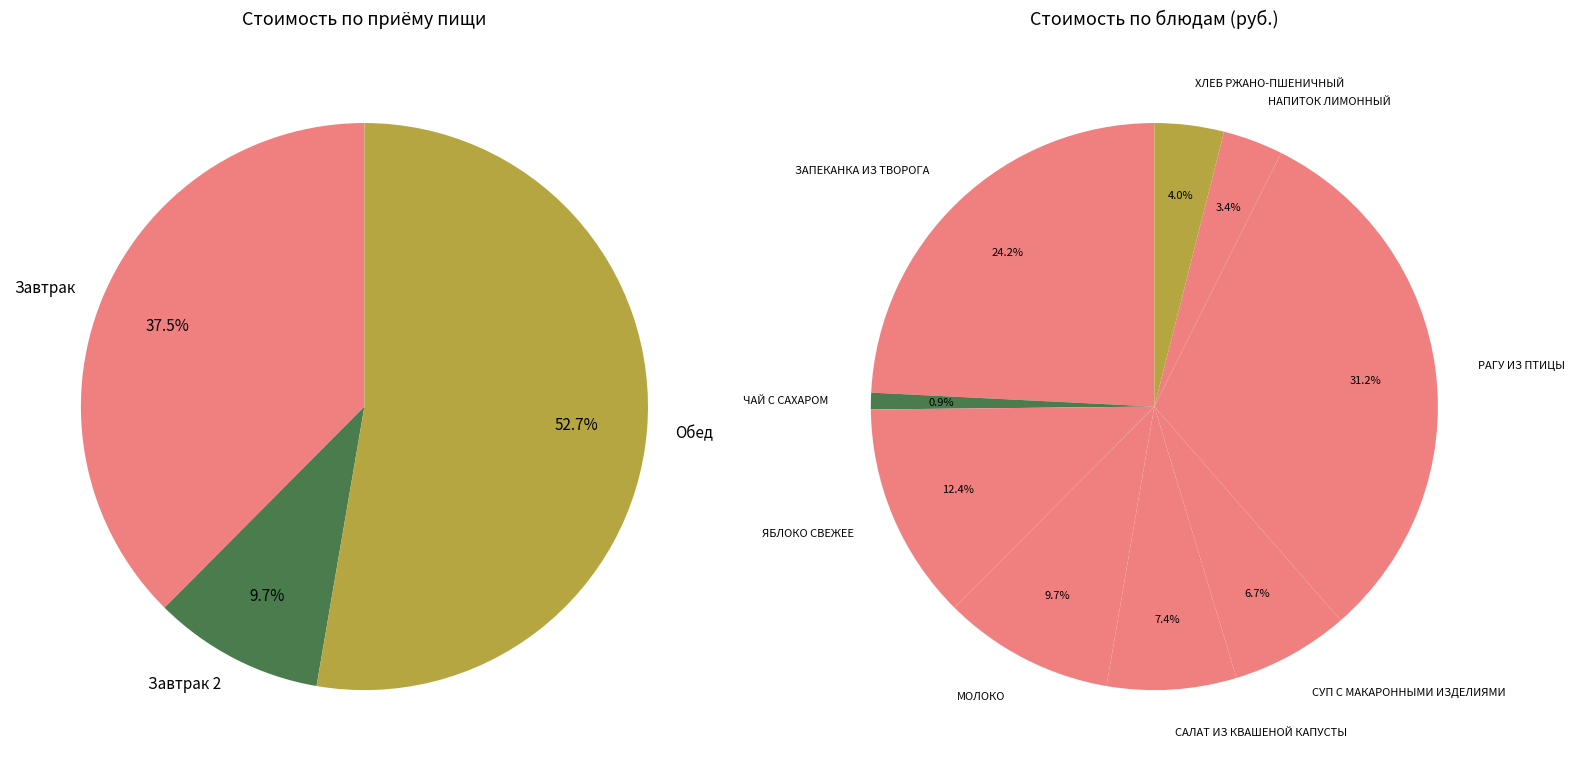

What percentage is NOT represented by ЗАПЕКАНКА ИЗ ТВОРОГА СО СГУЩЕННЫМ МОЛОКОМ?

75.8%